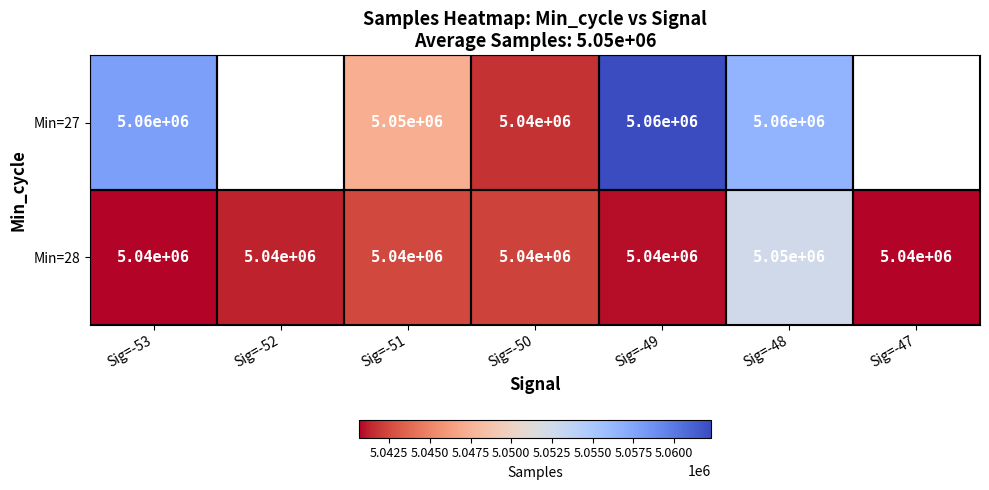

How many values in the Min=28 series exceed 5040000?

1